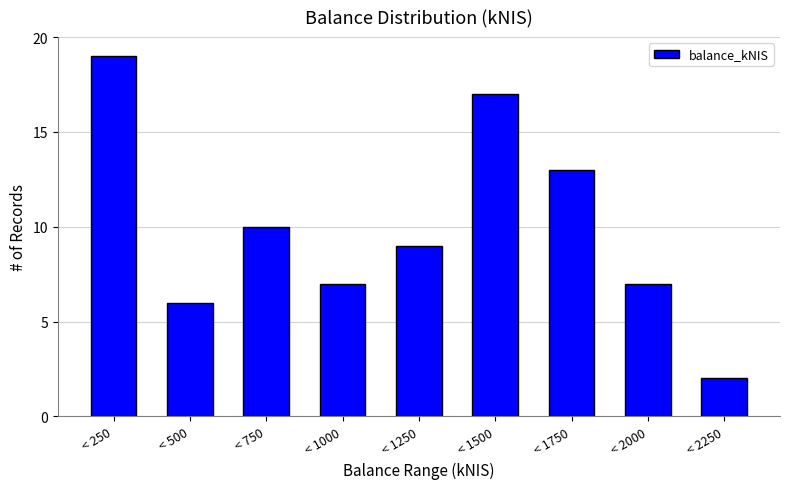

Reading left to right, extract all data points from this chart.

19	6	10	7	9	17	13	7	2